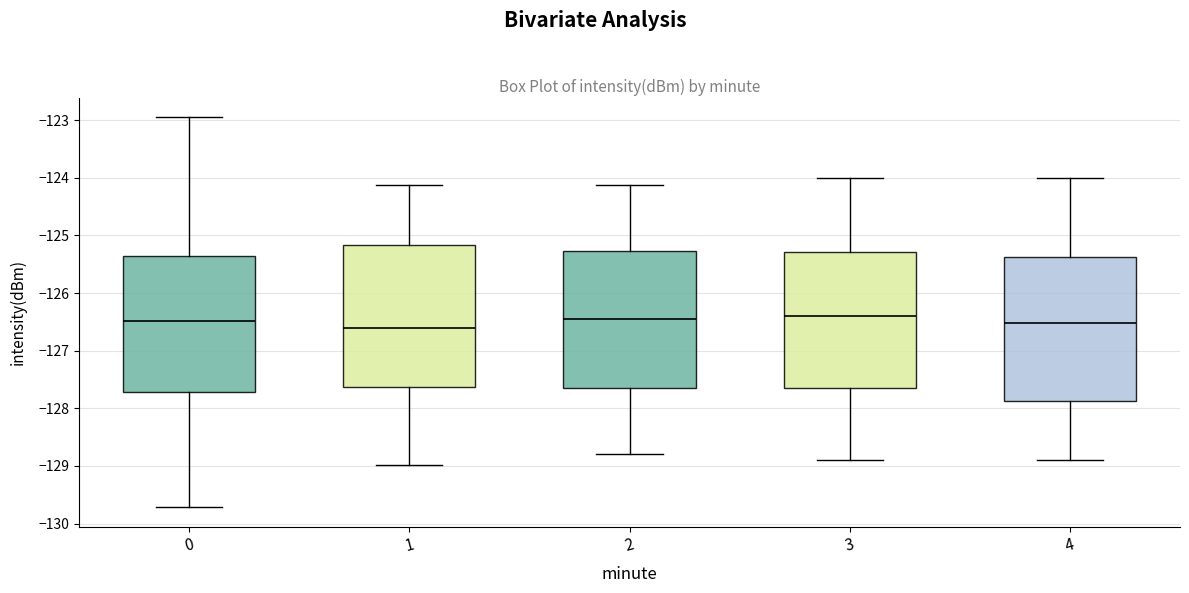

Where does the upper whisker of the box at x = 2 end on the y-axis? The values are not printed on the chart, so give them approximately, as read against the axis.

-124.1